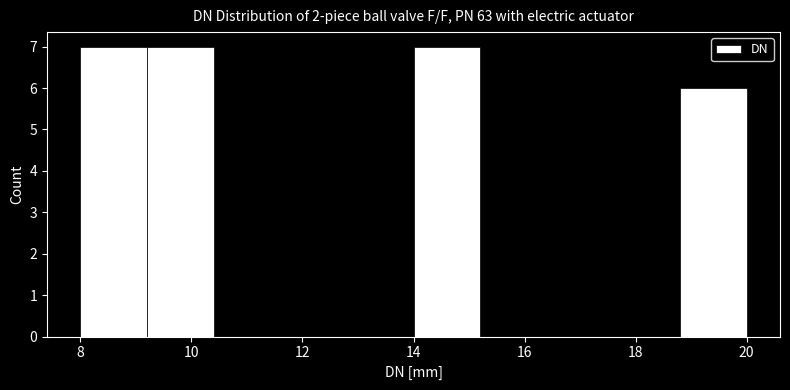

How tall is the bar that spans 8.0 to 9.2 on the x-axis? The values are not printed on the chart, so give them approximately, as read against the axis.

7